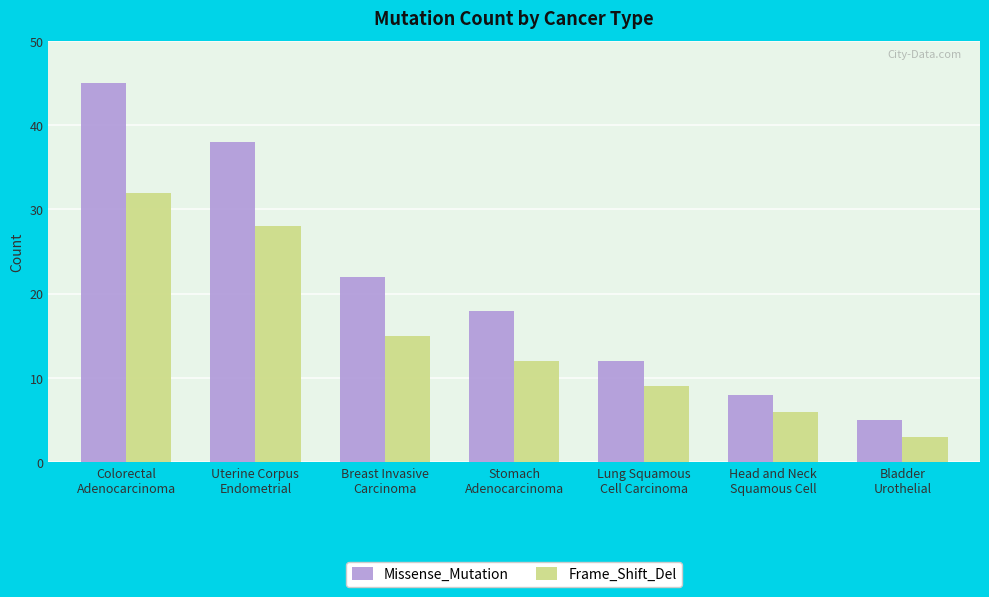

What is the approximate value of Missense_Mutation at Breast Invasive
Carcinoma, to the nearest 5?

20